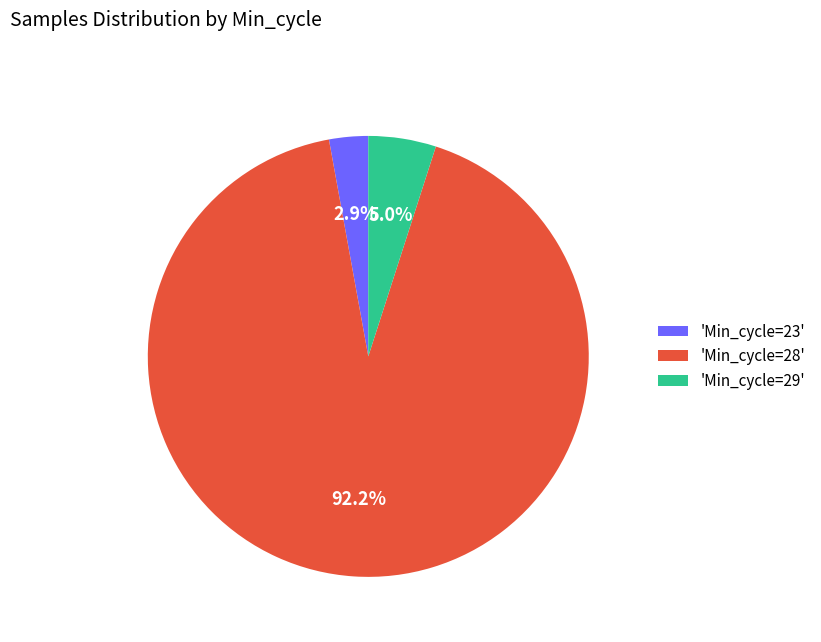

Which slice is the largest?

'Min_cycle=28'